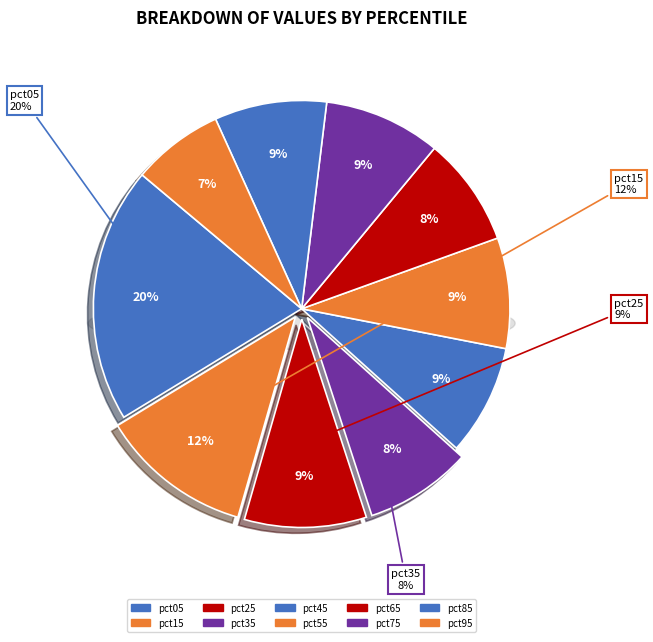

What percentage is the pct25 slice, to the nearest percent?

9%